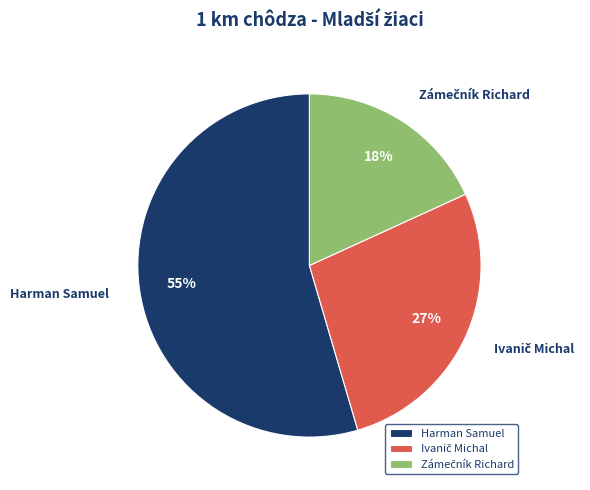

To the nearest percent, what portion does Harman Samuel represent?

55%